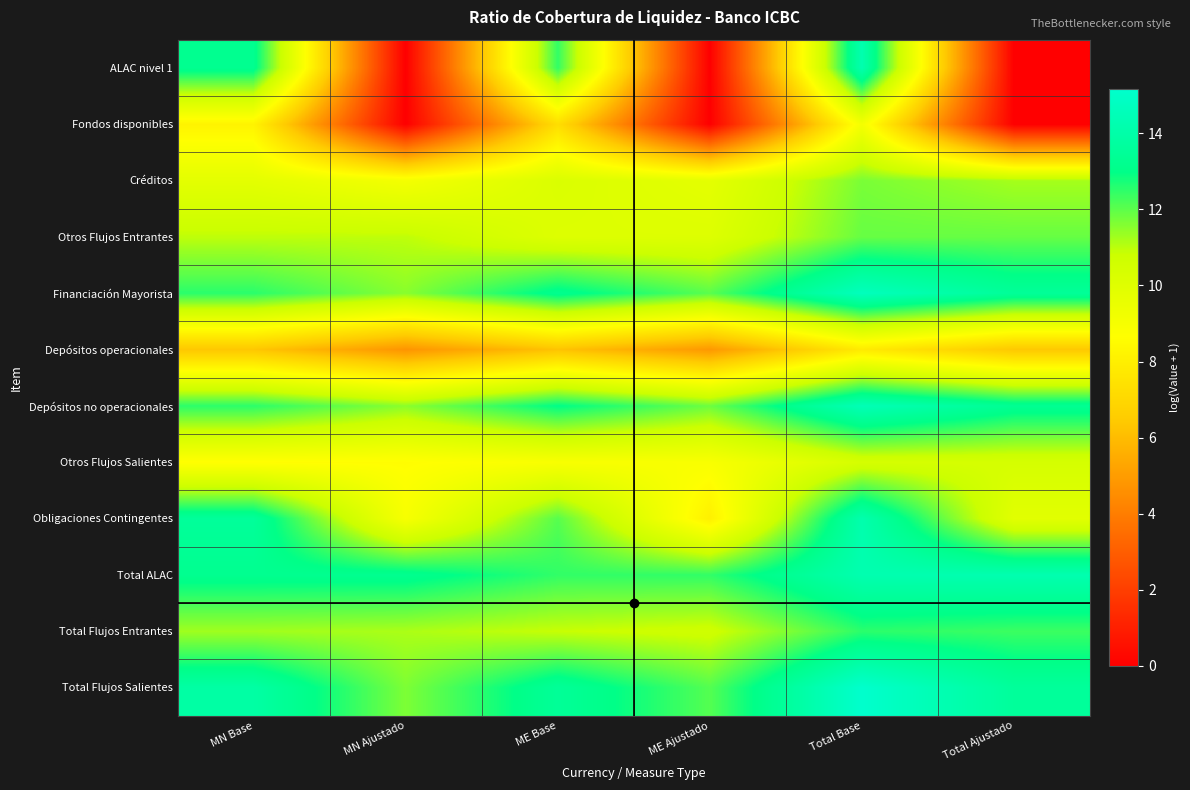

Reading right to left, transcribe all the data shown in this chart.

ALAC nivel 1: Total Ajustado=0.0	Total Base=14.2	ME Ajustado=0.0	ME Base=12.5	MN Ajustado=0.0	MN Base=13.2
Fondos disponibles: Total Ajustado=0.0	Total Base=9.1	ME Ajustado=0.0	ME Base=7.3	MN Ajustado=0.0	MN Base=8.2
Créditos: Total Ajustado=11.2	Total Base=11.7	ME Ajustado=9.8	ME Base=10.2	MN Ajustado=9.1	MN Base=9.8
Otros Flujos Entrantes: Total Ajustado=11.9	Total Base=11.9	ME Ajustado=10.1	ME Base=10.1	MN Ajustado=11.0	MN Base=11.0
Financiación Mayorista: Total Ajustado=13.5	Total Base=14.7	ME Ajustado=12.0	ME Base=13.2	MN Ajustado=11.5	MN Base=12.5
Depósitos operacionales: Total Ajustado=6.4	Total Base=7.8	ME Ajustado=4.9	ME Base=6.2	MN Ajustado=4.7	MN Base=6.3
Depósitos no operacionales: Total Ajustado=13.3	Total Base=14.5	ME Ajustado=11.8	ME Base=13.0	MN Ajustado=11.5	MN Base=12.5
Otros Flujos Salientes: Total Ajustado=10.4	Total Base=10.4	ME Ajustado=8.9	ME Base=8.9	MN Ajustado=8.6	MN Base=8.6
Obligaciones Contingentes: Total Ajustado=9.9	Total Base=14.2	ME Ajustado=8.0	ME Base=12.1	MN Ajustado=9.0	MN Base=13.6
Total ALAC: Total Ajustado=14.2	Total Base=14.2	ME Ajustado=12.5	ME Base=12.5	MN Ajustado=13.2	MN Base=13.2
Total Flujos Entrantes: Total Ajustado=12.3	Total Base=12.5	ME Ajustado=10.7	ME Base=10.9	MN Ajustado=11.2	MN Base=11.3
Total Flujos Salientes: Total Ajustado=13.6	Total Base=15.2	ME Ajustado=12.1	ME Base=13.5	MN Ajustado=11.7	MN Base=13.9